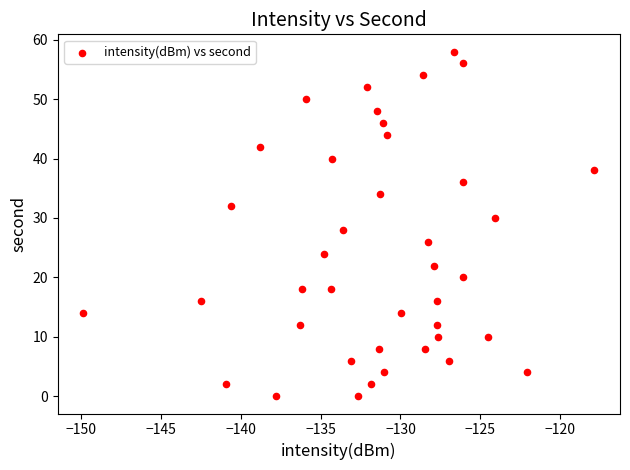

What is the range of Y values (max minus min)?

58